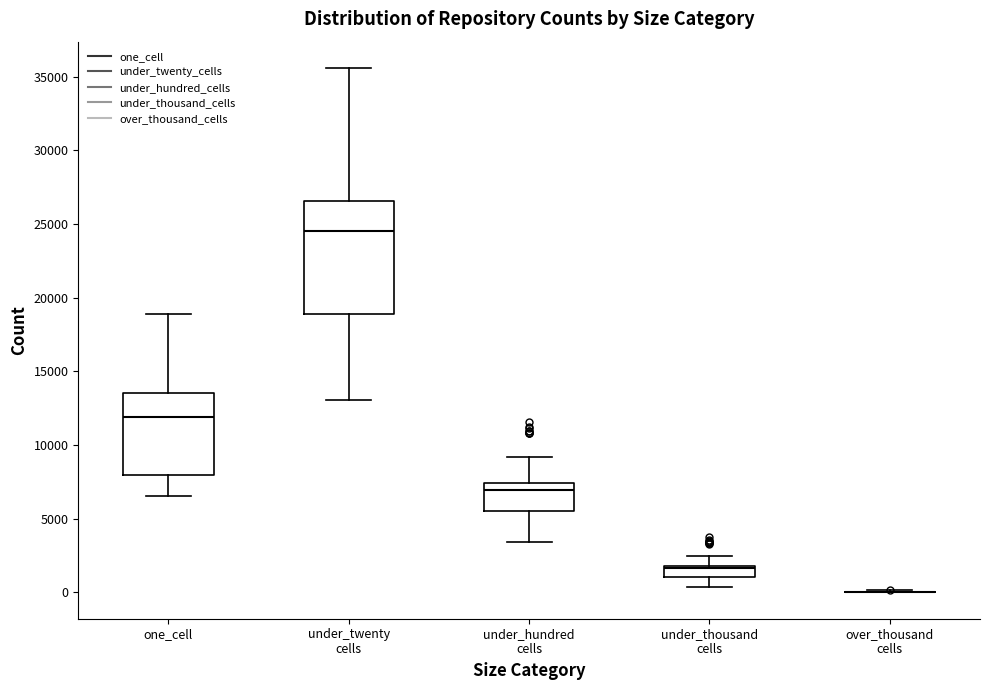

Which box is the tallest, from its lower edge to its upper edge?

under_twenty cells